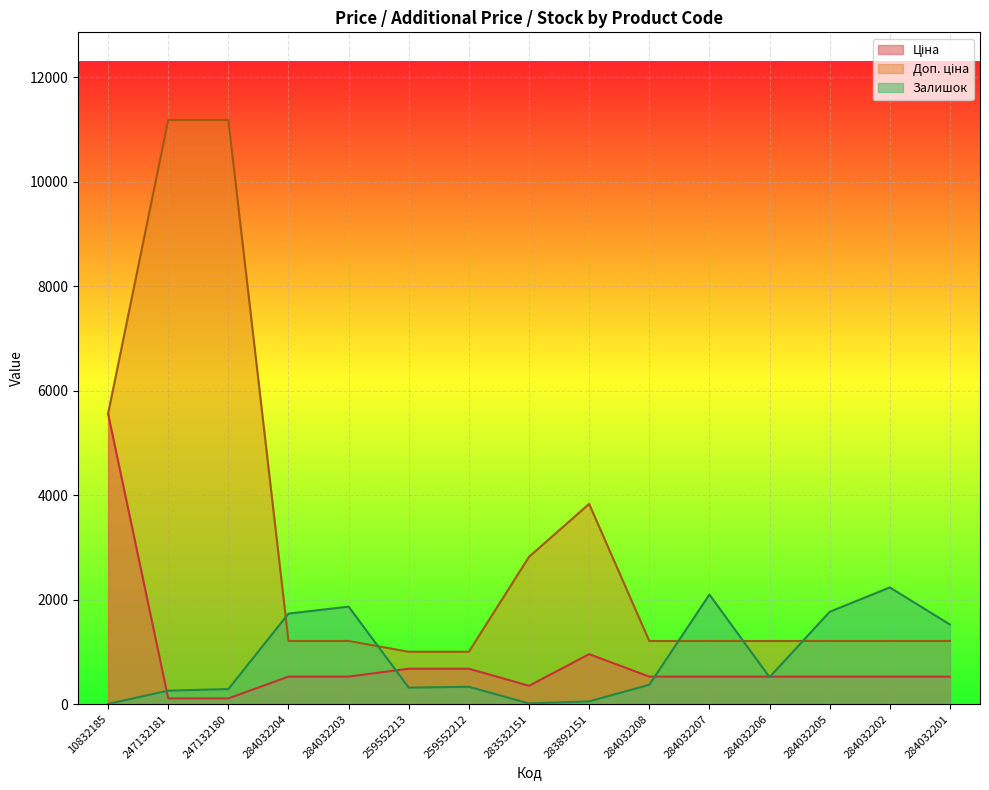

Is it true that Ціна equals 528.2 at 284032201?

True